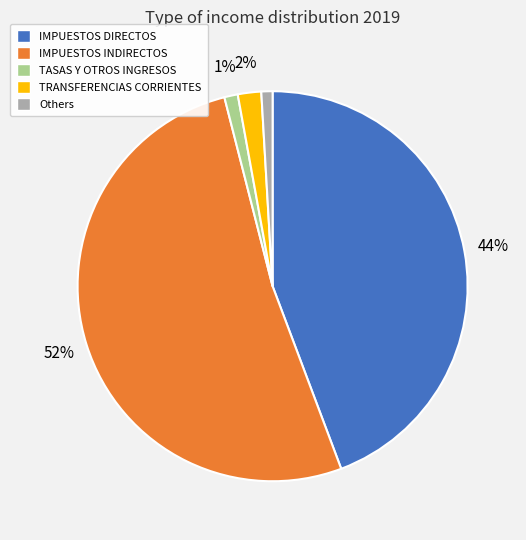

To the nearest percent, what is the difference between the largest and smallest slice percentages?

51%